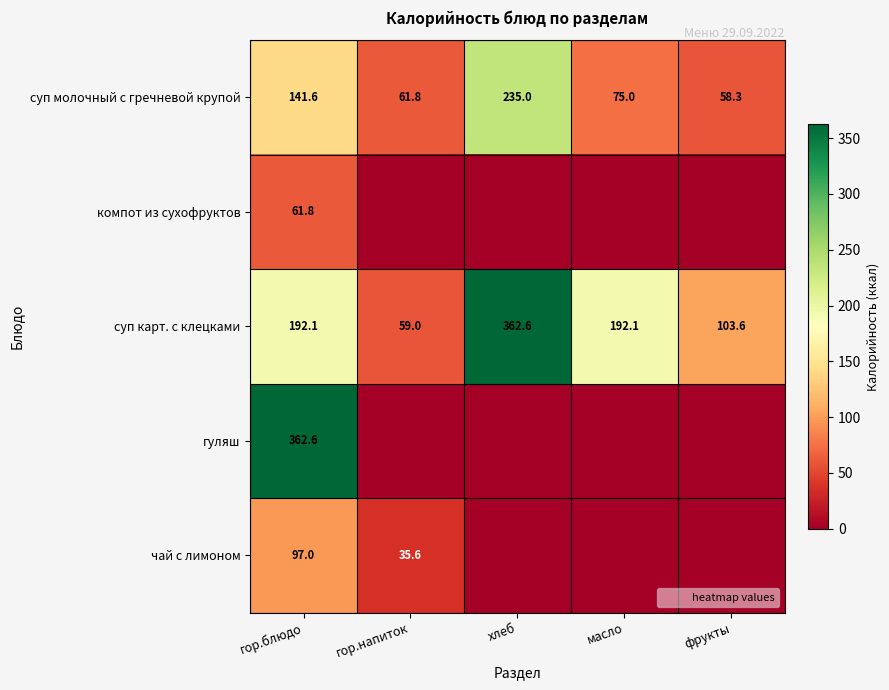

Which category has the lowest value in the суп молочный с гречневой крупой series?

фрукты